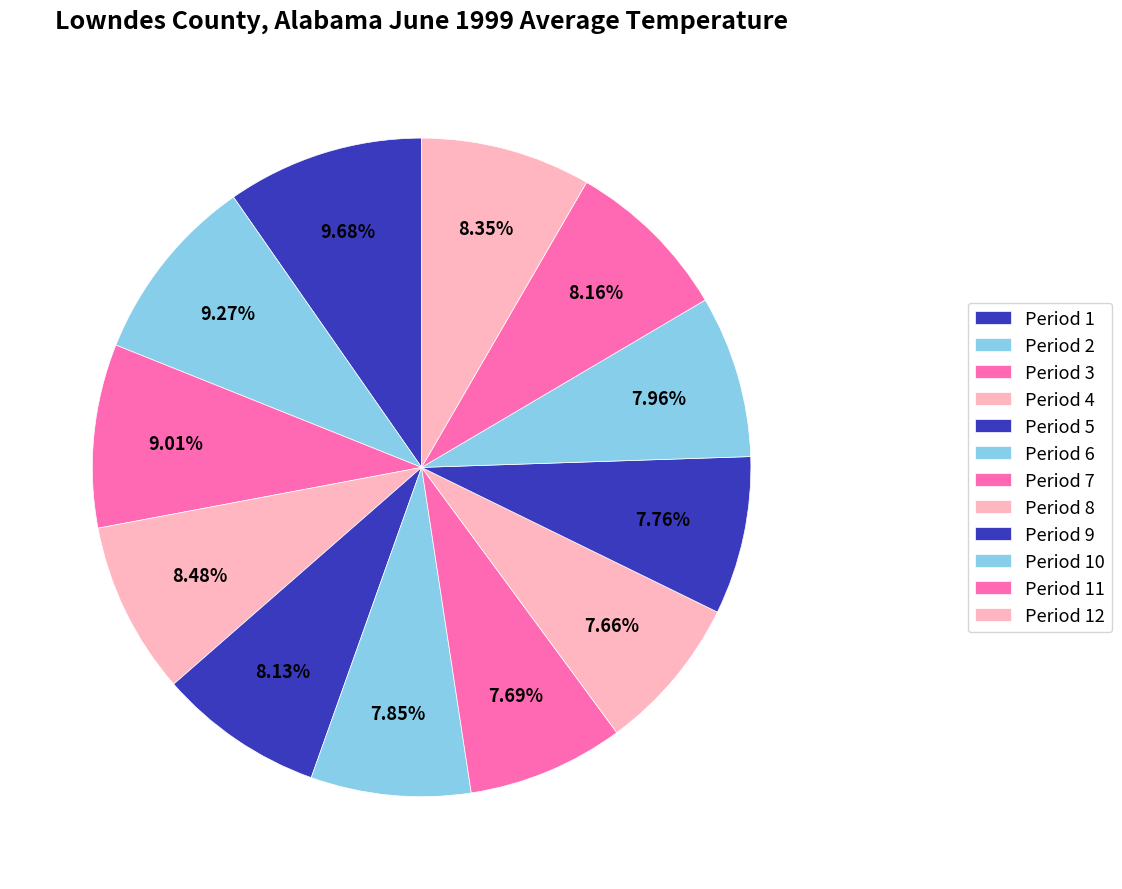

Count the number of slices in the pie.

12